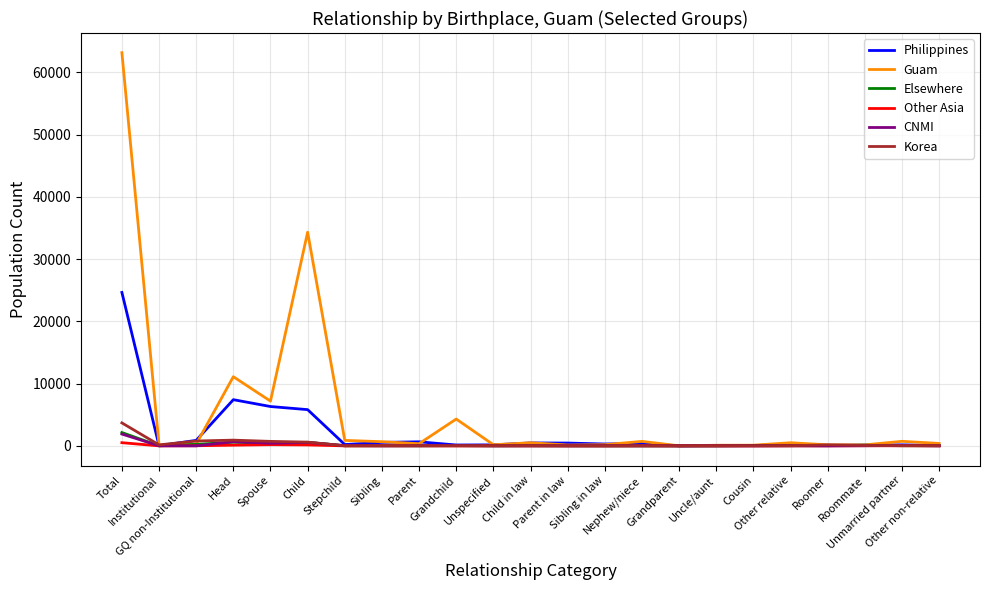

Which series has the largest total across all categories?

Guam